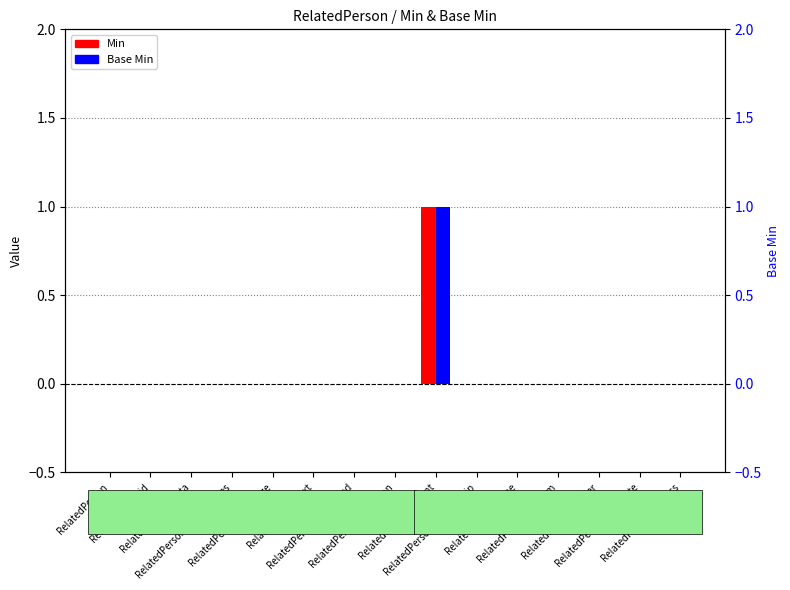

Is it true that Base Min equals 0 at RelatedPerson.language?

False